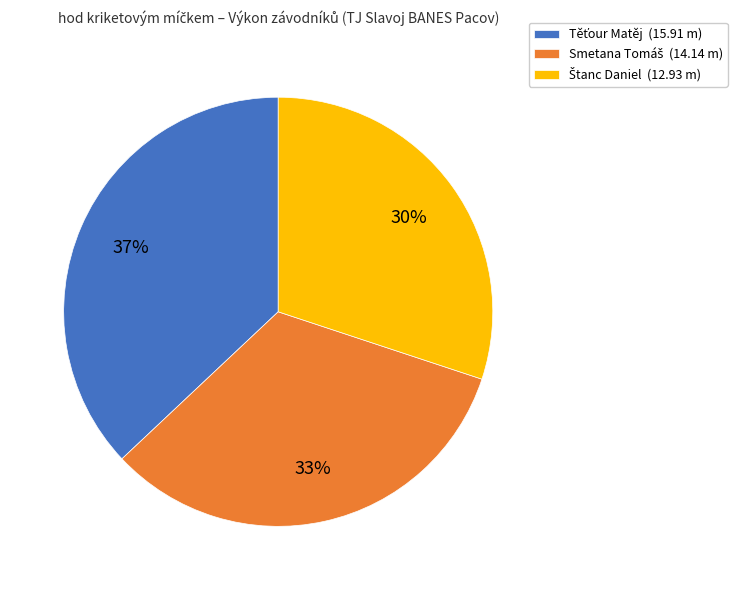

Is there a majority slice in this chart?

No